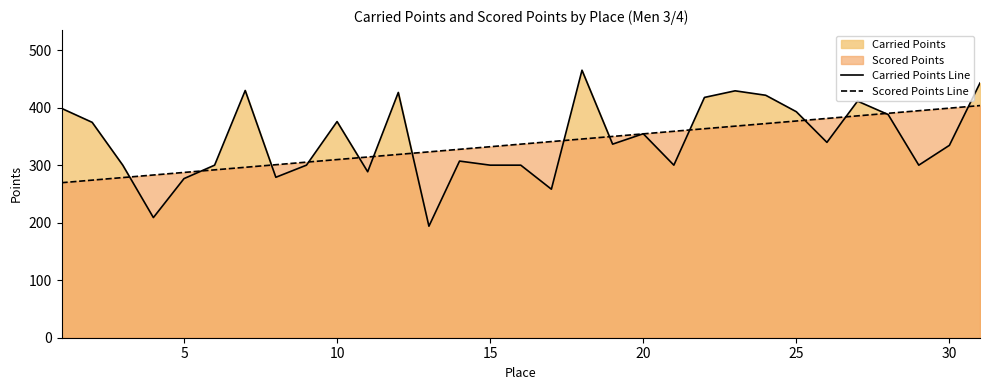

What is the maximum value for Scored Points Line?

403.6